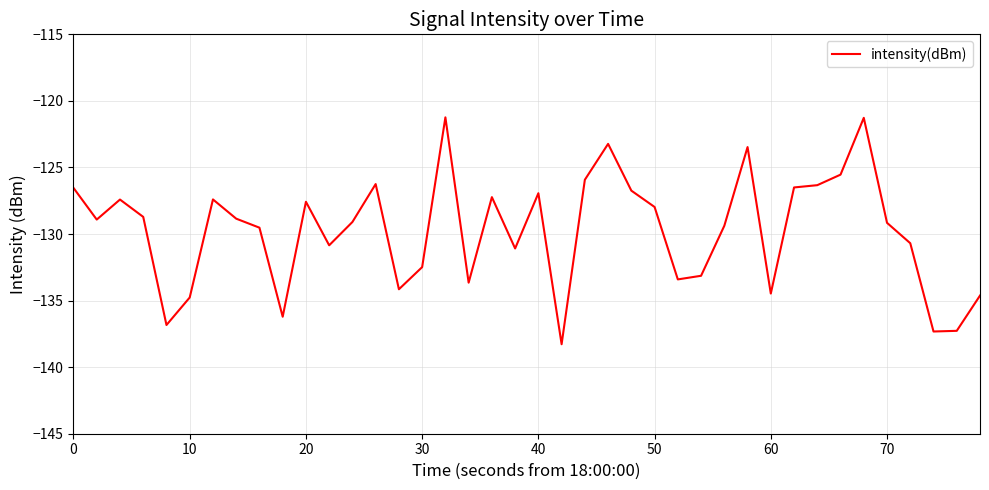

What is the greatest value displayed?

-121.2